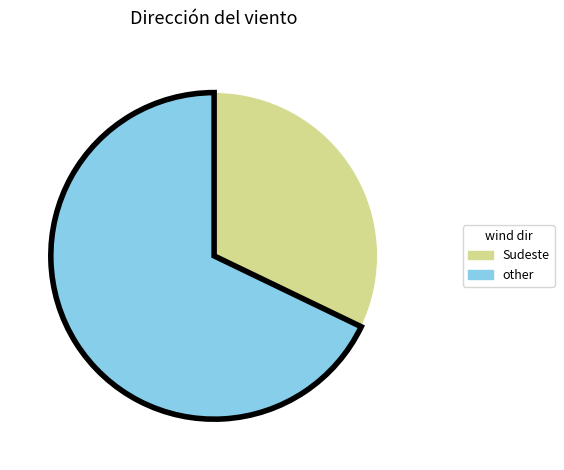

True or false: Sudeste accounts for 41% of the total.

False